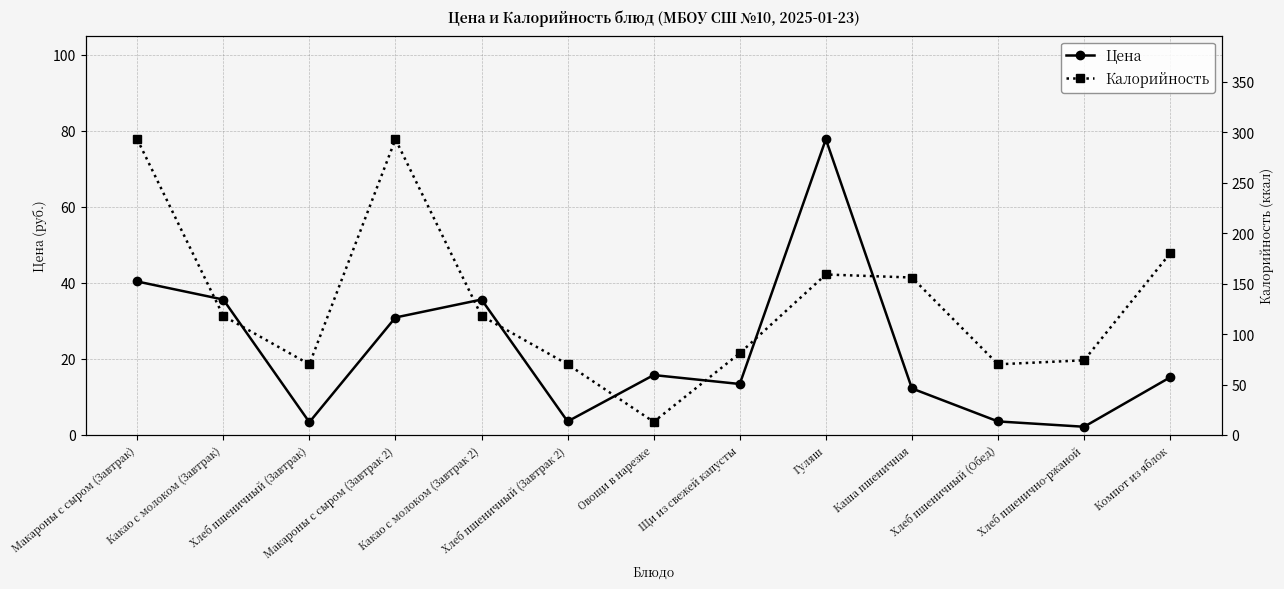

What is the difference between the highest and lowest values at Щи из свежей капусты?

67.6